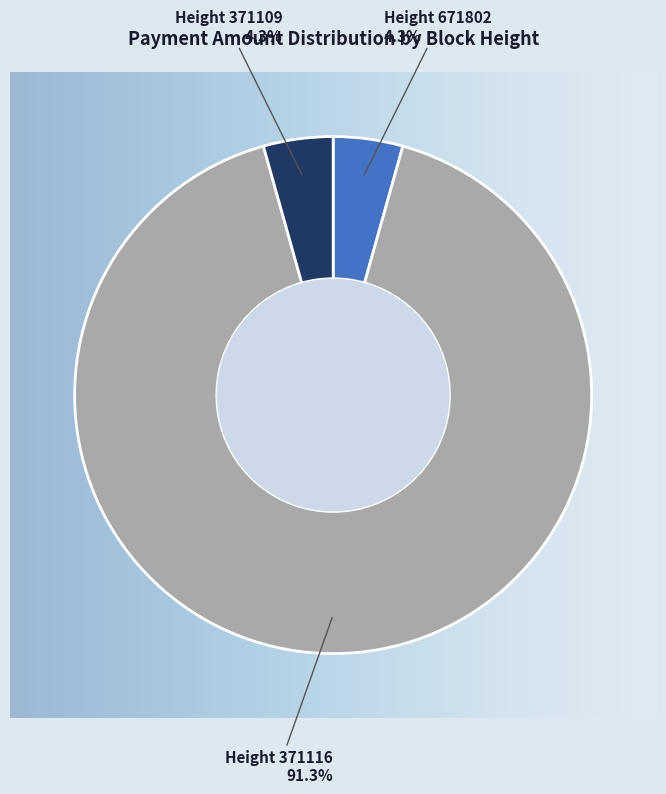

The Height 671802
(MultiOutSame Payment) slice represents 4% of the pie. True or false?

True